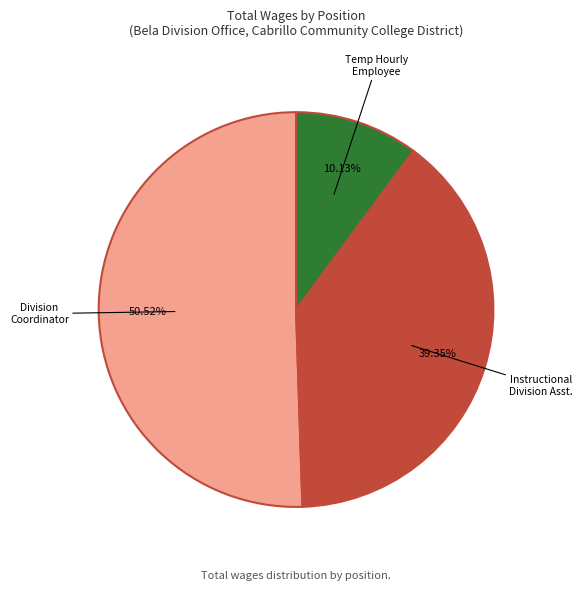

To the nearest percent, what is the difference between the largest and smallest slice percentages?

40%